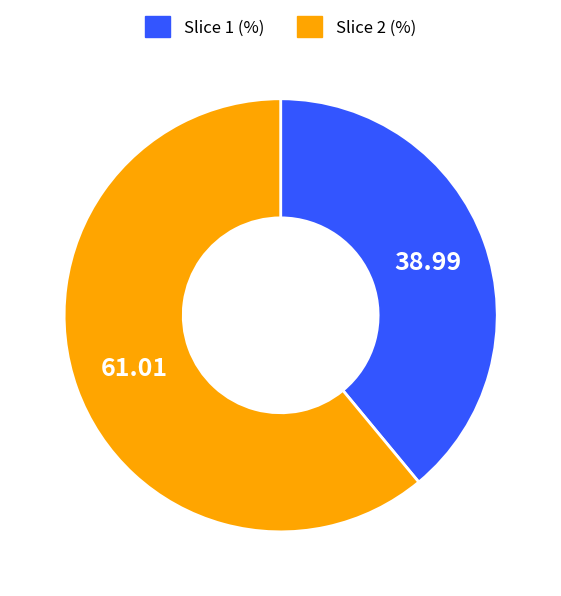

Is there a majority slice in this chart?

Yes